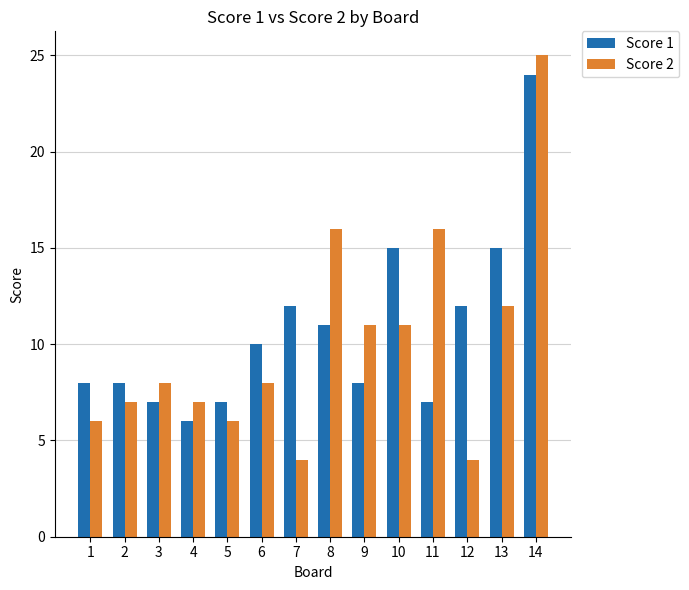

List the series in order of their overall mean, lowest first.

Score 2, Score 1